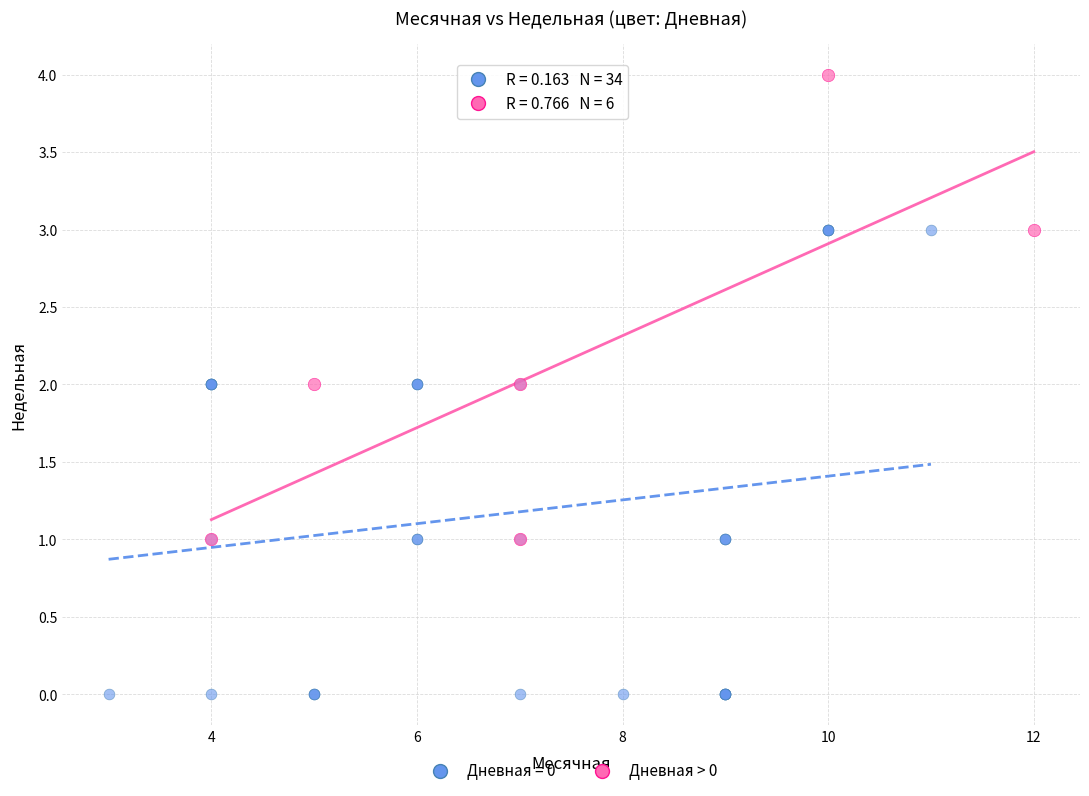

Which series contains the highest Y value?

Дневная > 0